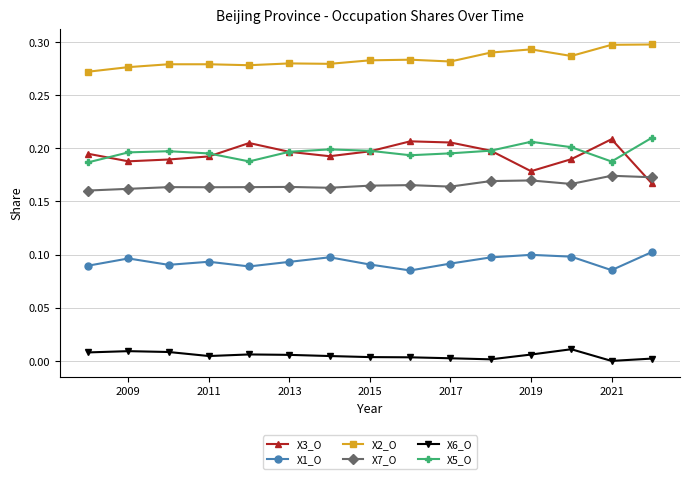

Which series has the largest total across all categories?

X2_O